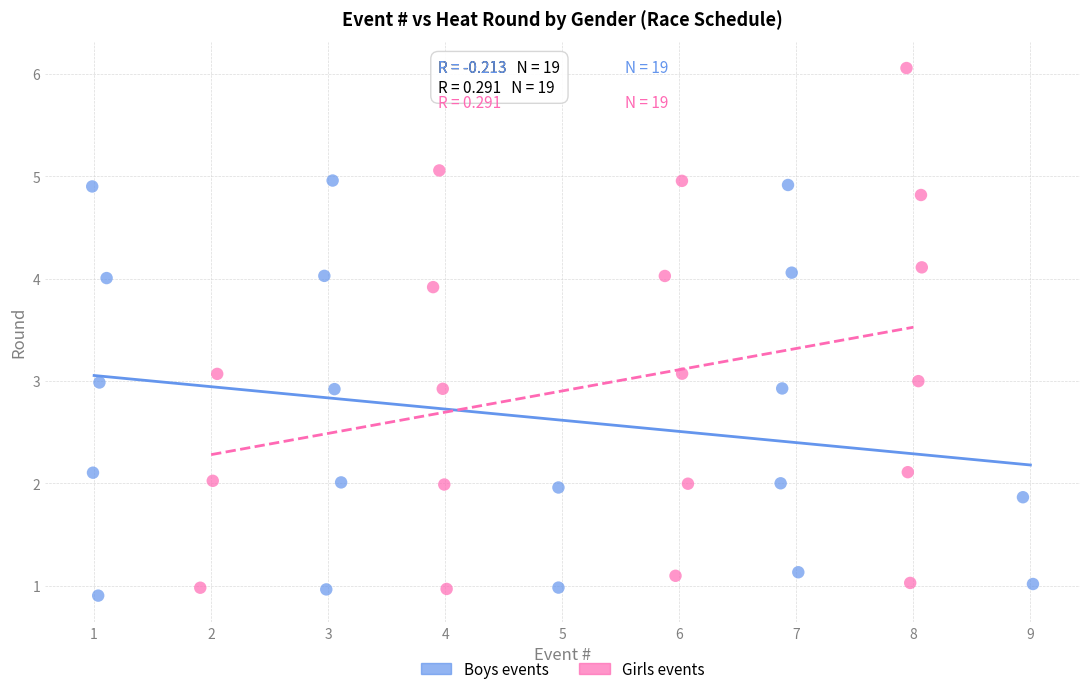

Which series has the widest spread of Y values?

Girls events